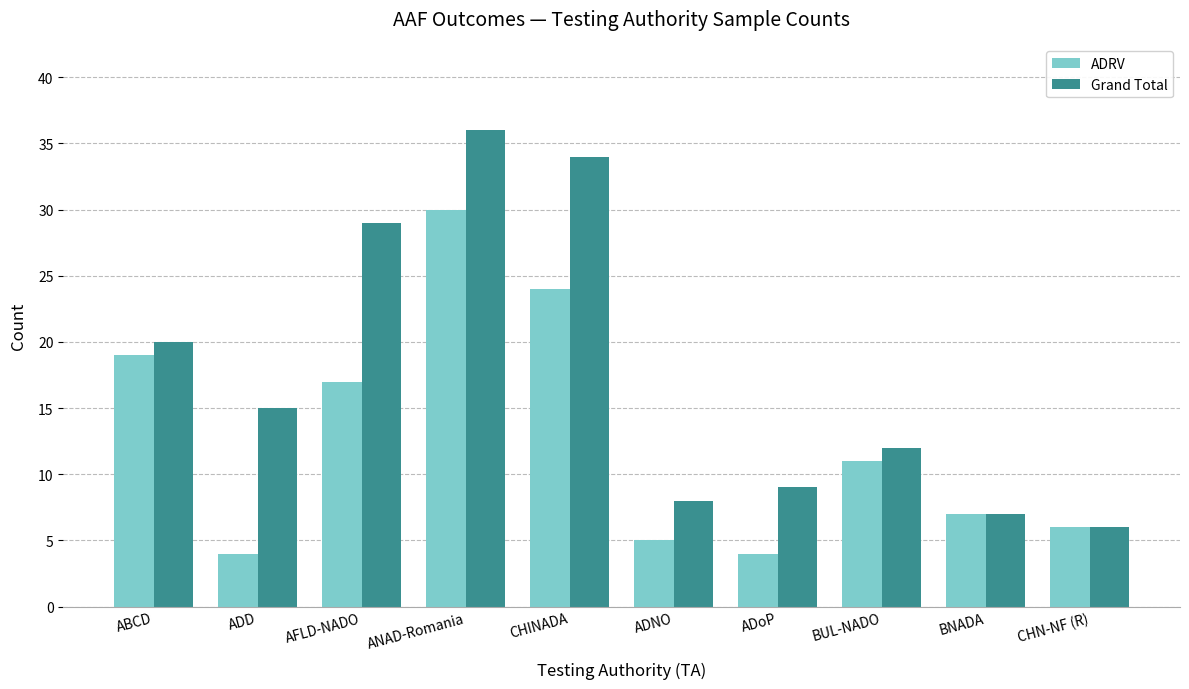

At which label does ADRV reach its peak?

ANAD-Romania